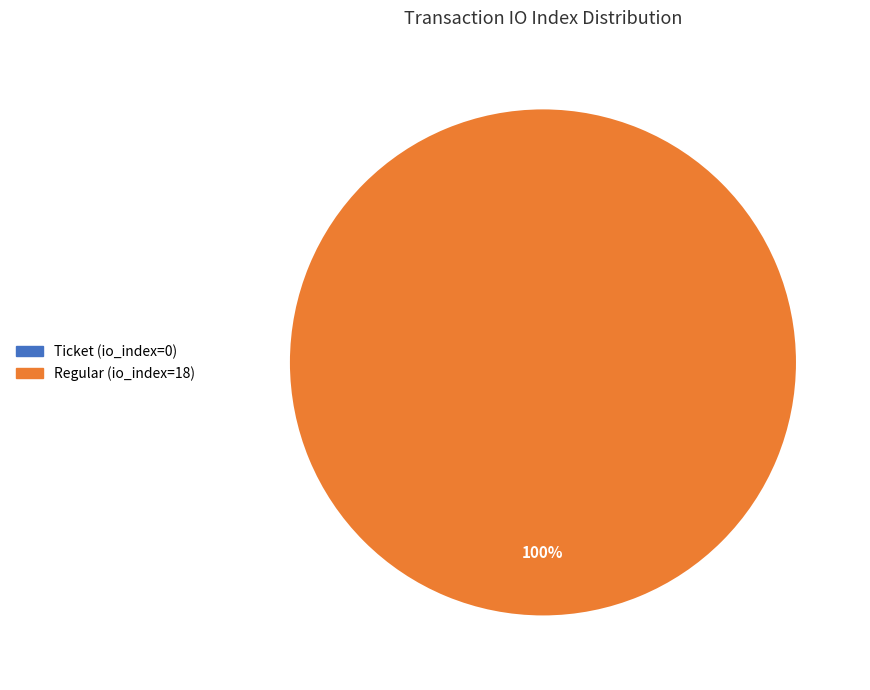

How many segments does this pie chart have?

2